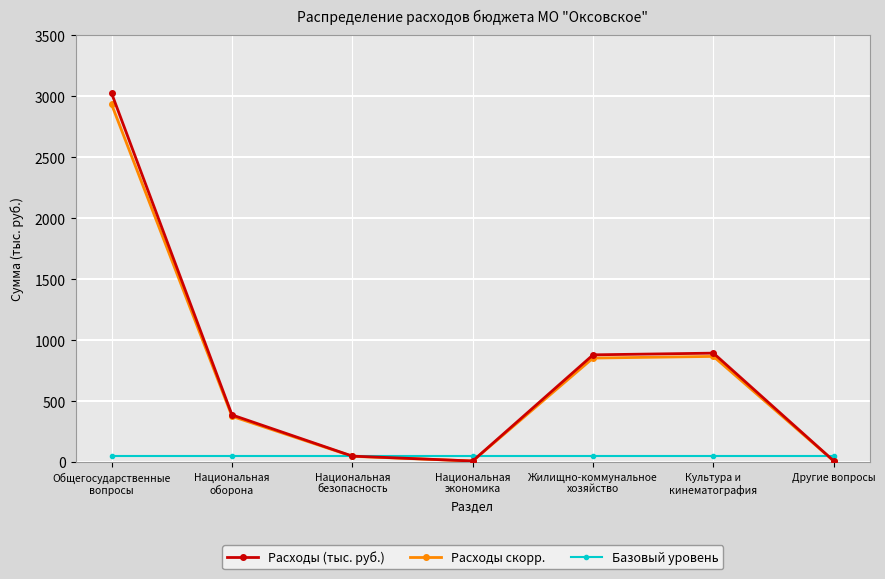

The value of Расходы (тыс. руб.) at Общегосударственные
вопросы is 3023.9. True or false?

True